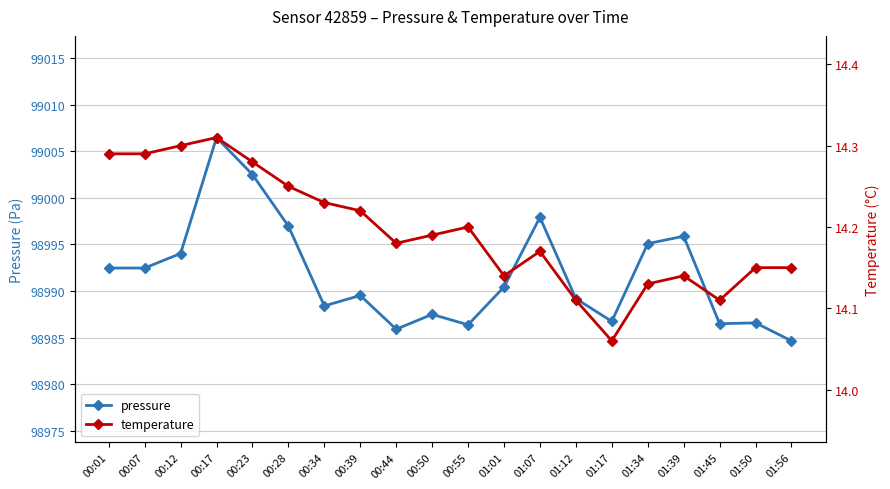

How many temperature values are between 14 and 15?

20